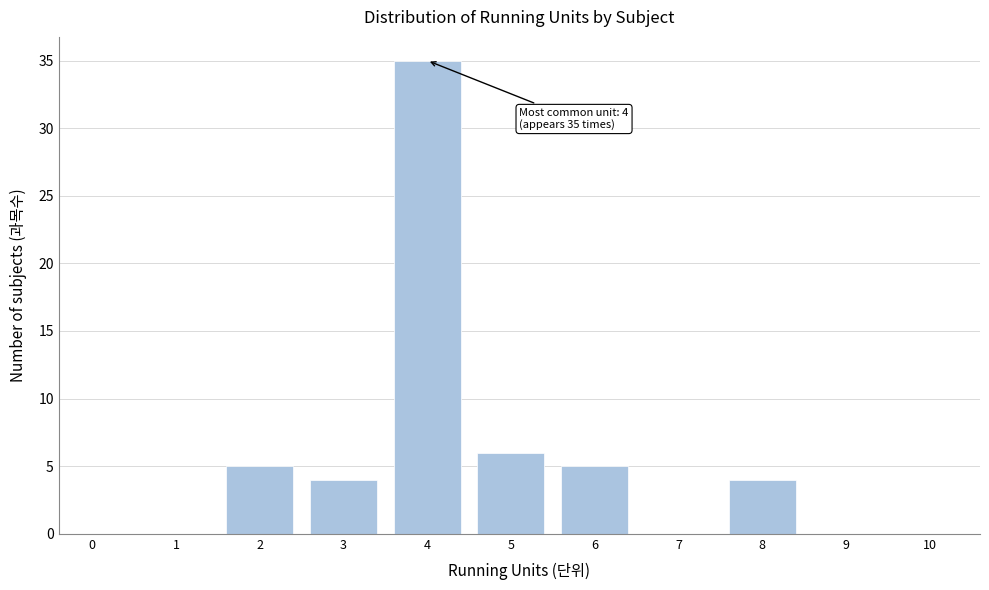

Reading left to right, extract all data points from this chart.

0=0	1=0	2=5	3=4	4=35	5=6	6=5	7=0	8=4	9=0	10=0